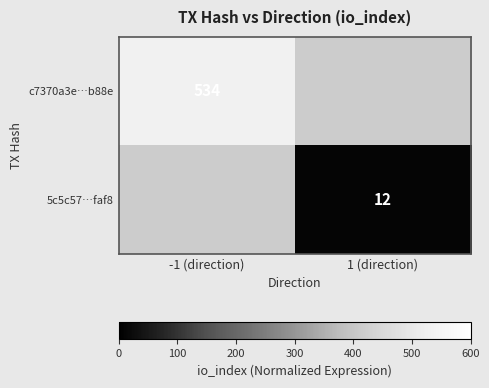

Count the number of data series in this chart.

2